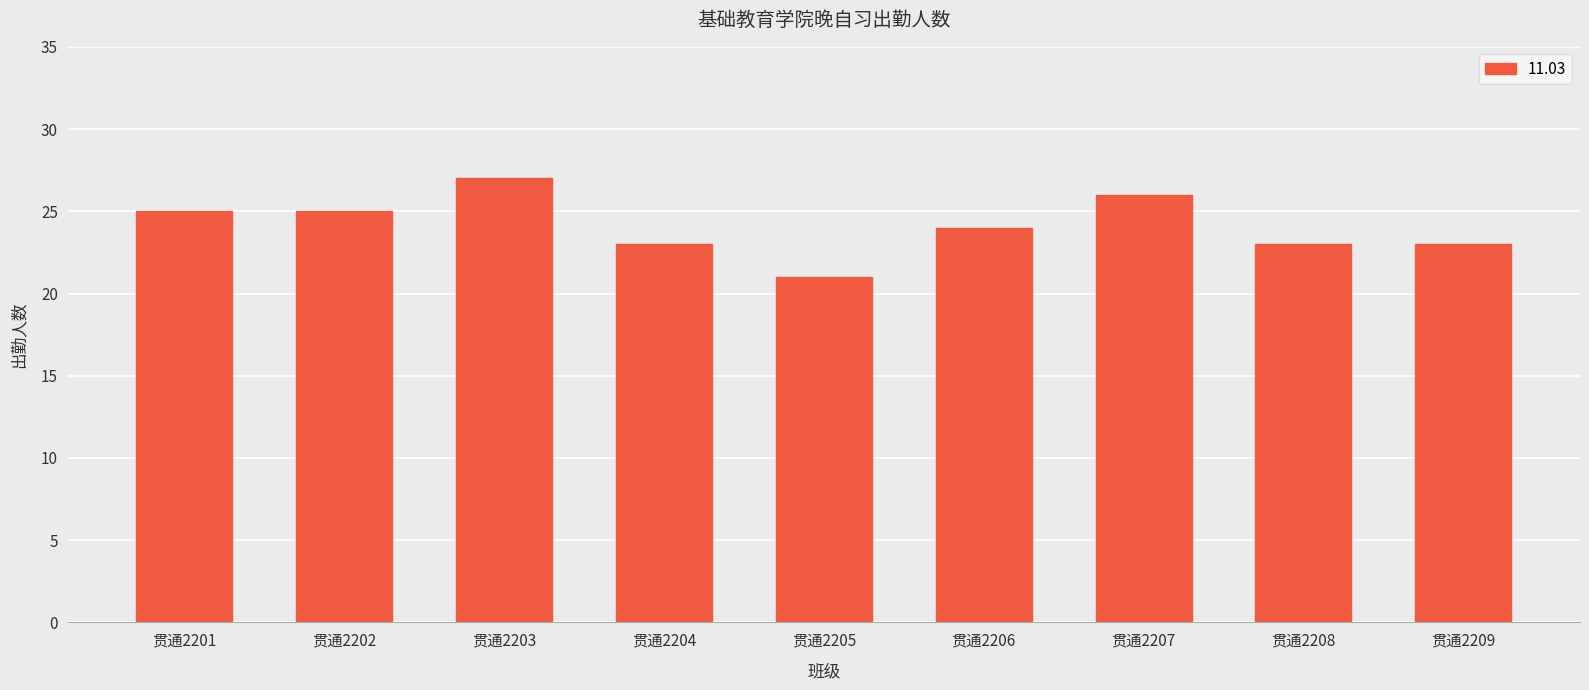

What is the average value?

24